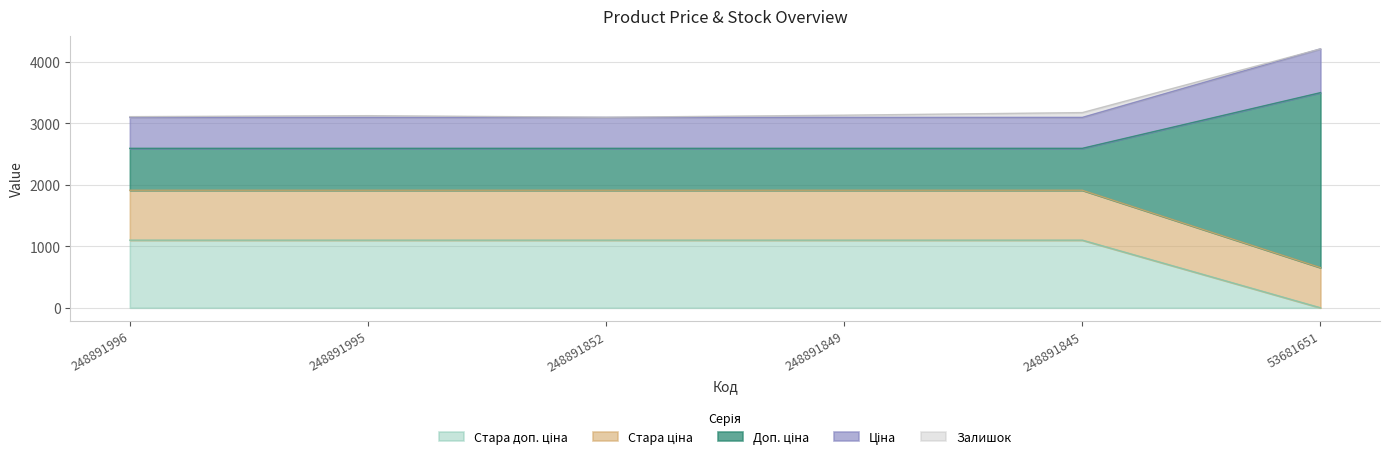

At how many categories does at least one series exceed 3489?

1